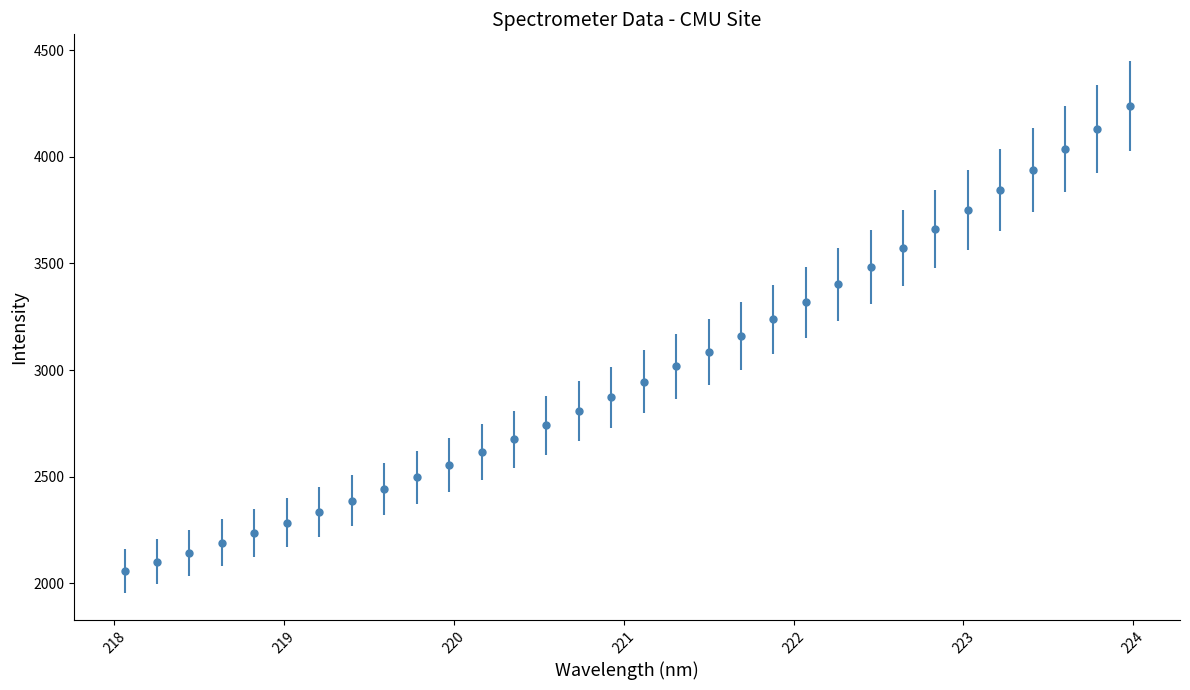

What is the greatest value displayed?

4236.9